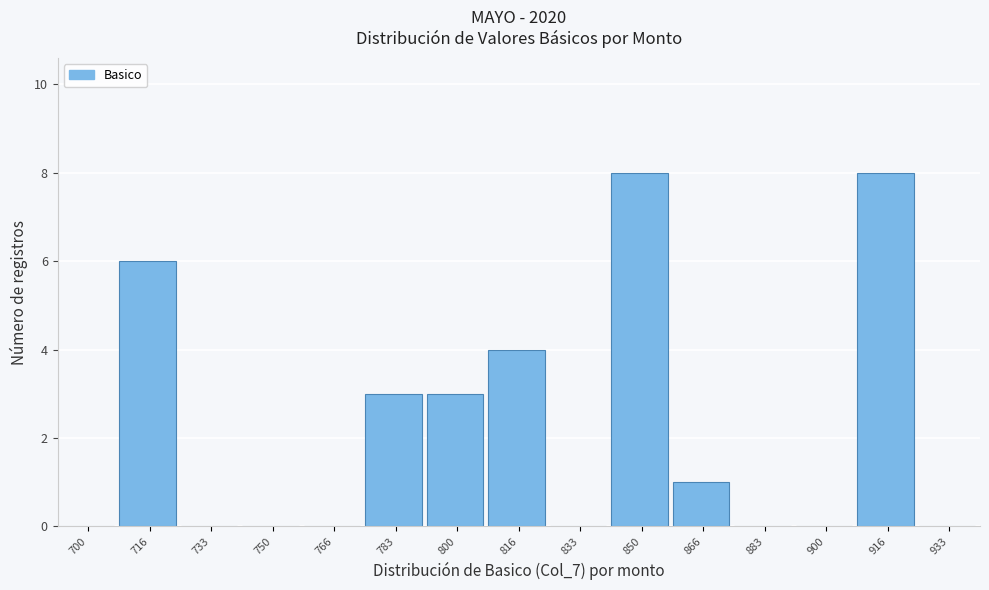

Reading right to left, extract all data points from this chart.

933=0	916=8	900=0	883=0	866=1	850=8	833=0	816=4	800=3	783=3	766=0	750=0	733=0	716=6	700=0